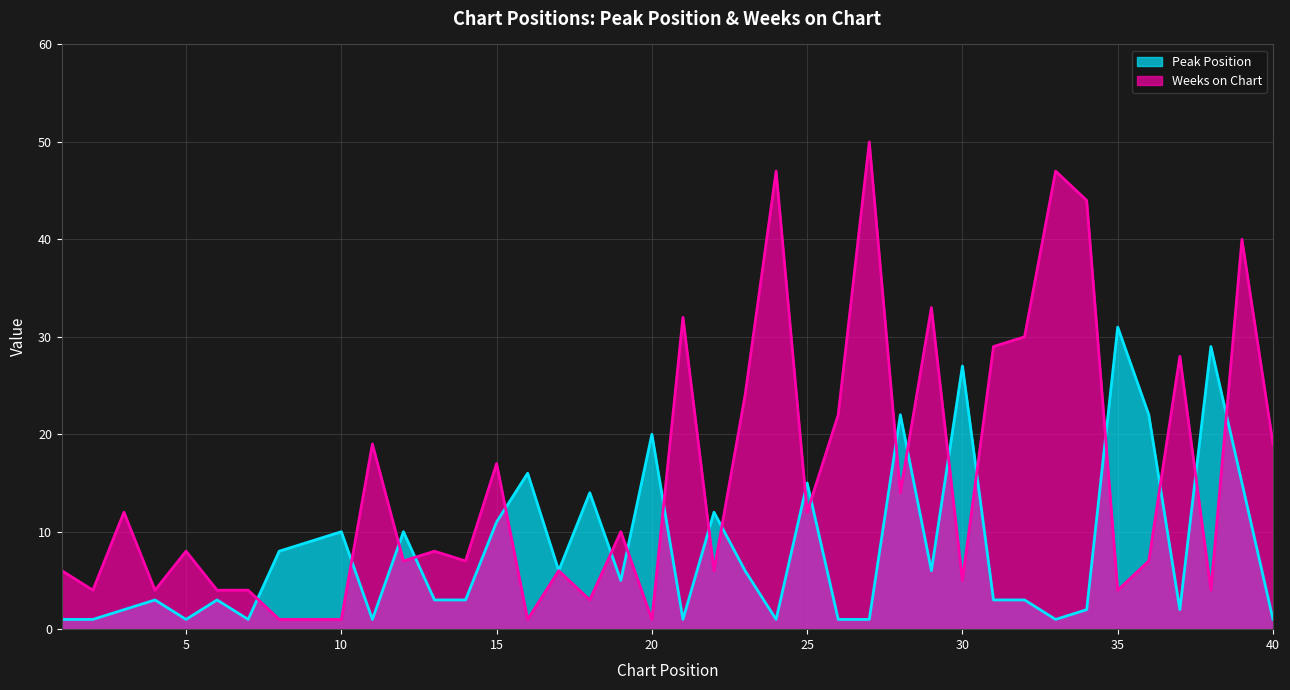

At 28, list the series in order from largest to smallest.

Peak Position, Weeks on Chart